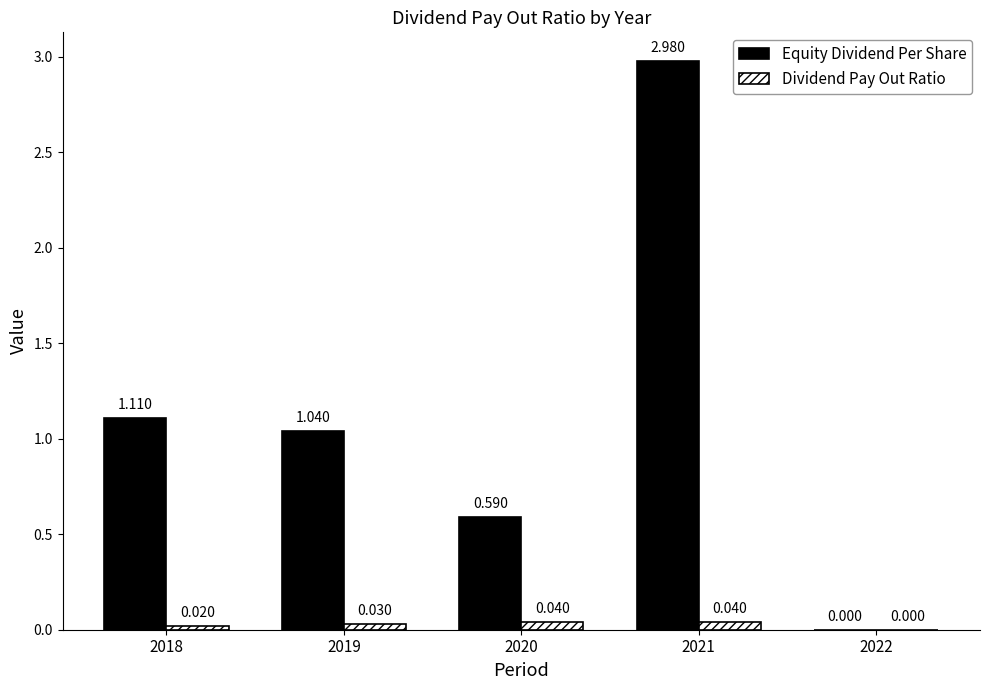

Between 2018 and 2022, which series saw the biggest shift?

Equity Dividend Per Share